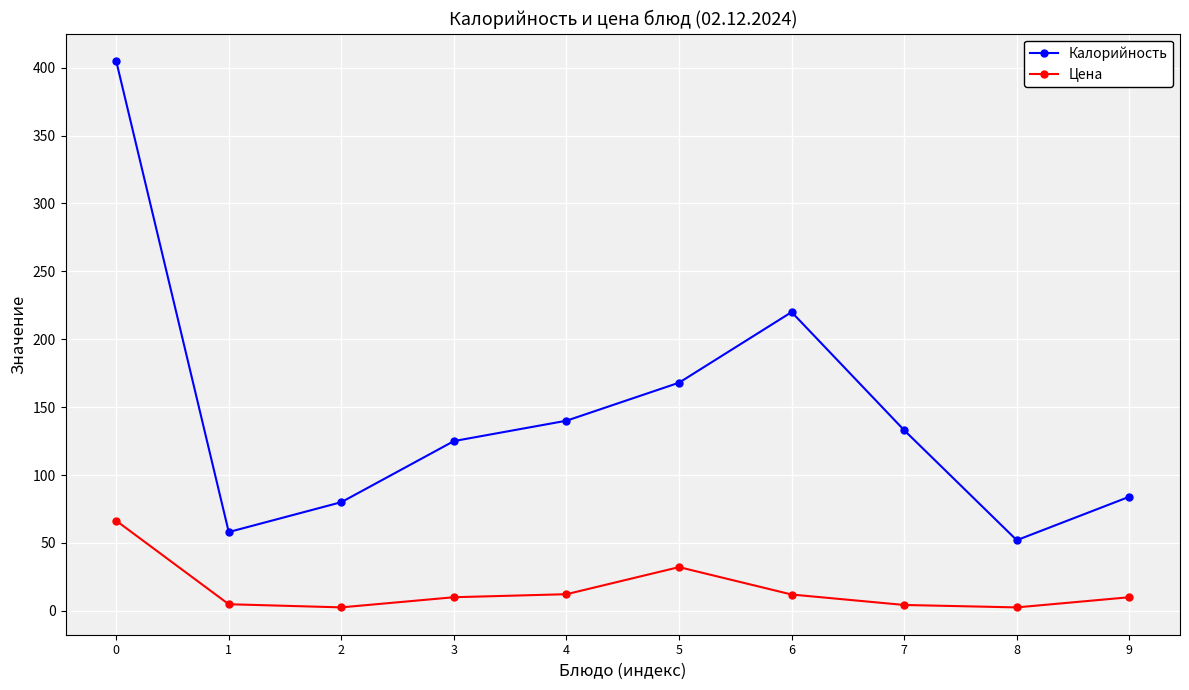

What is the sum of the Цена values at 6 and 7?

16.3